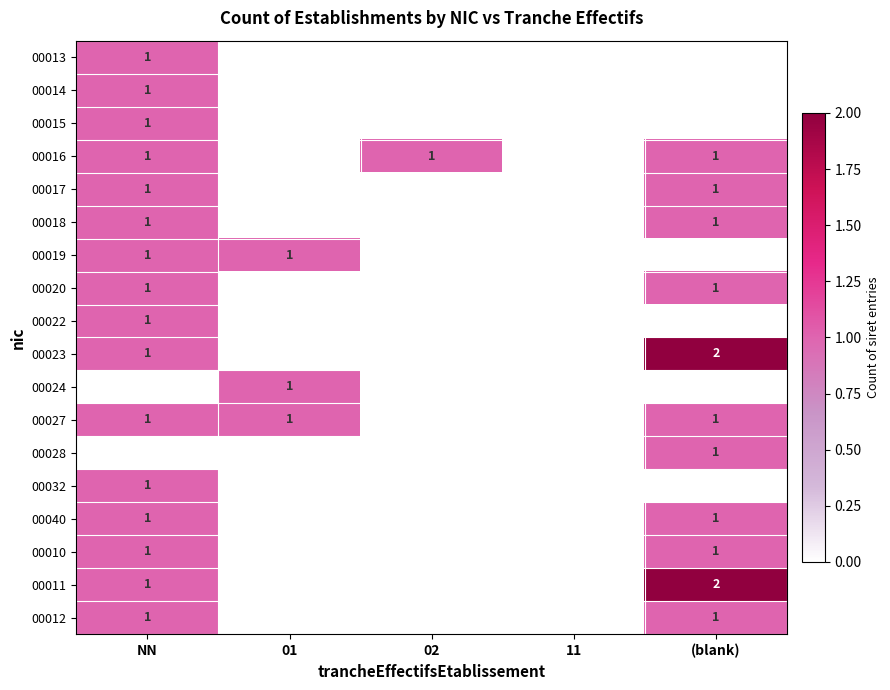

True or false: 00023 has a value of 2 at NN.

False